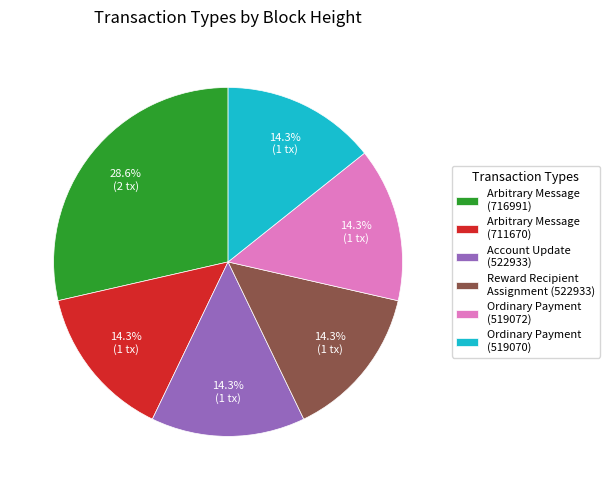

Between Reward Recipient Assignment (522933) and Arbitrary Message (716991), which is larger?

Arbitrary Message (716991)